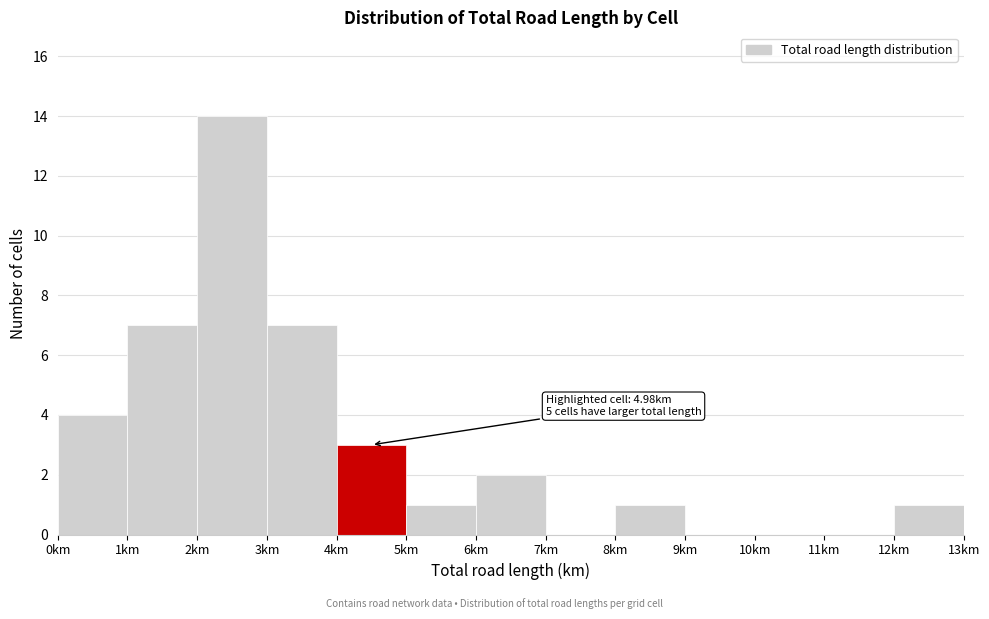

Which range on the x-axis has the tallest bar?

2 to 3